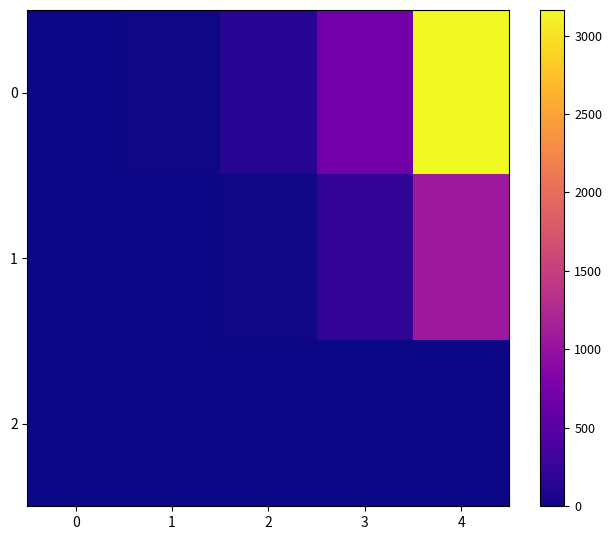

What is the greatest value displayed?

3163